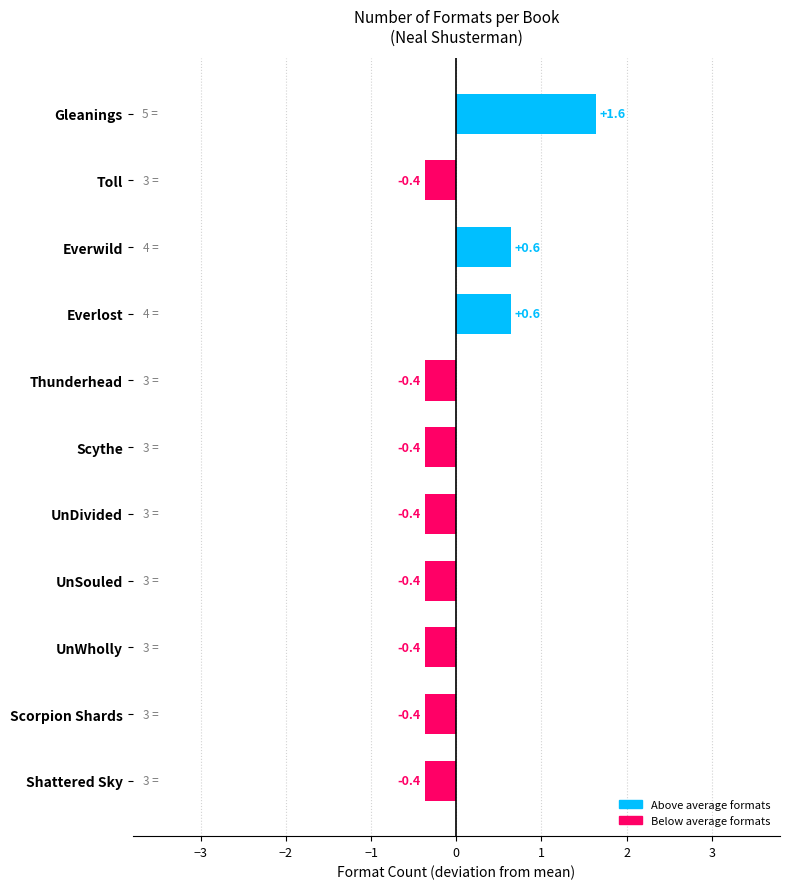

What is the change in value from Everwild to UnDivided?

-1.0